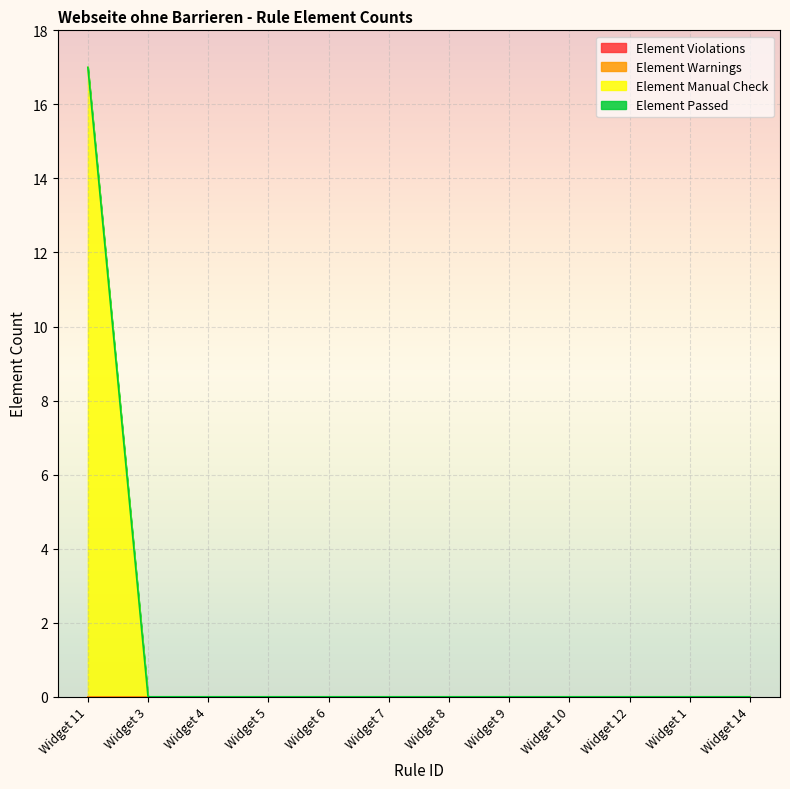

What are all the series names shown in the legend?

Element Violations, Element Warnings, Element Manual Check, Element Passed